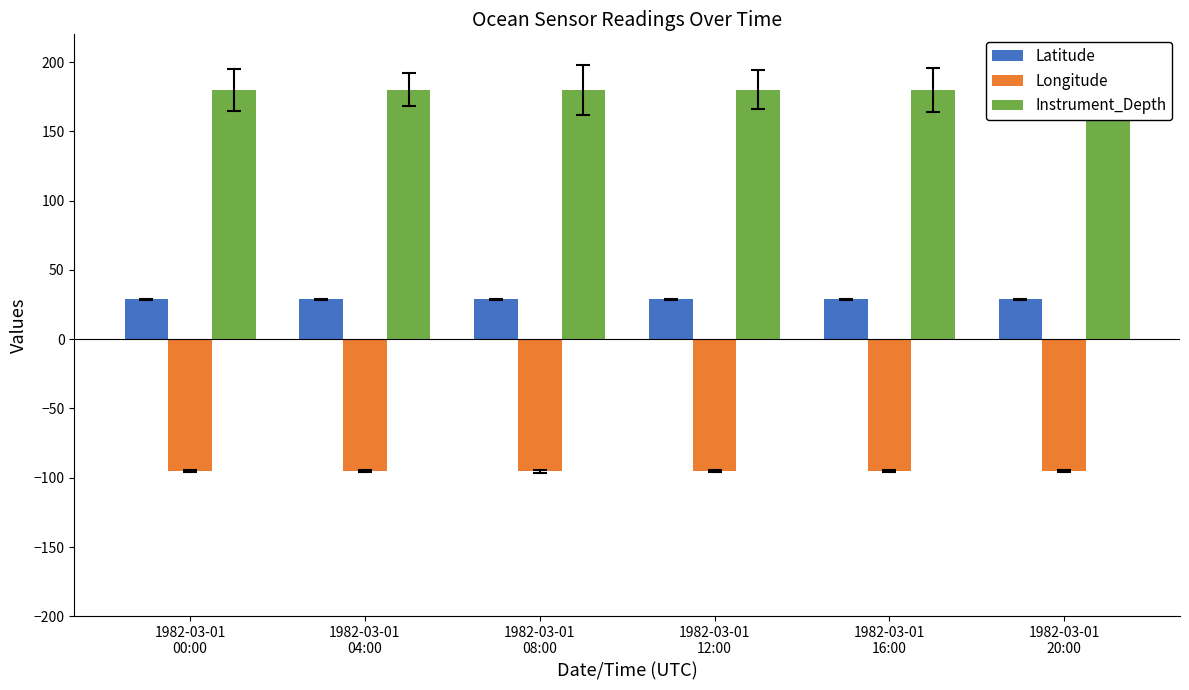

Which series has the largest range (max minus min)?

Latitude